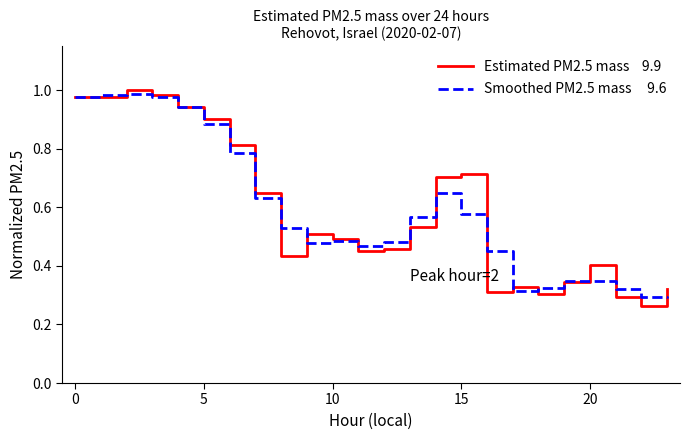

Reading left to right, list all the values displayed in this chart.

Estimated PM2.5 mass    9.9: 1.0	1.0	1.0	1.0	0.9	0.9	0.8	0.6	0.4	0.5	0.5	0.5	0.5	0.5	0.7	0.7	0.3	0.3	0.3	0.3	0.4	0.3	0.3	0.3
Smoothed PM2.5 mass     9.6: 1.0	1.0	1.0	1.0	0.9	0.9	0.8	0.6	0.5	0.5	0.5	0.5	0.5	0.6	0.7	0.6	0.5	0.3	0.3	0.3	0.3	0.3	0.3	0.3